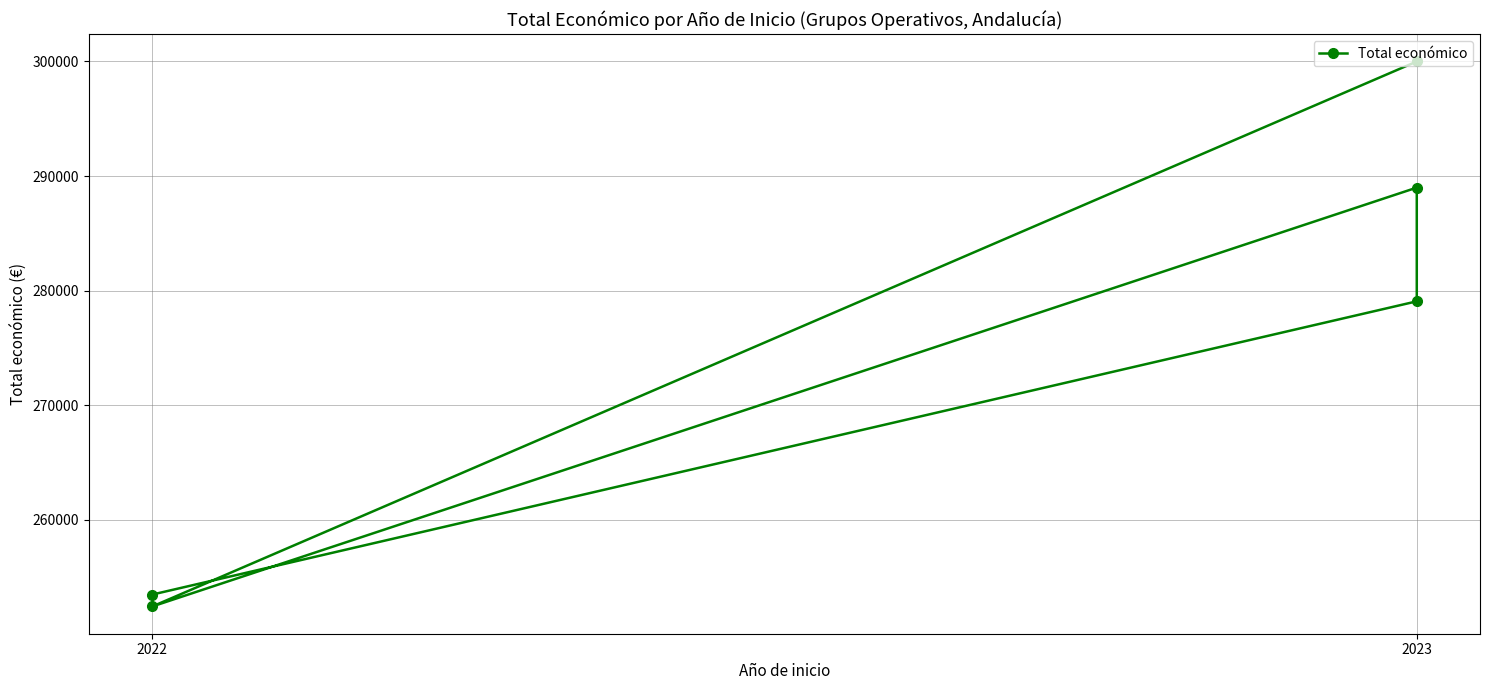

The value at 2022 is 399355. True or false?

False